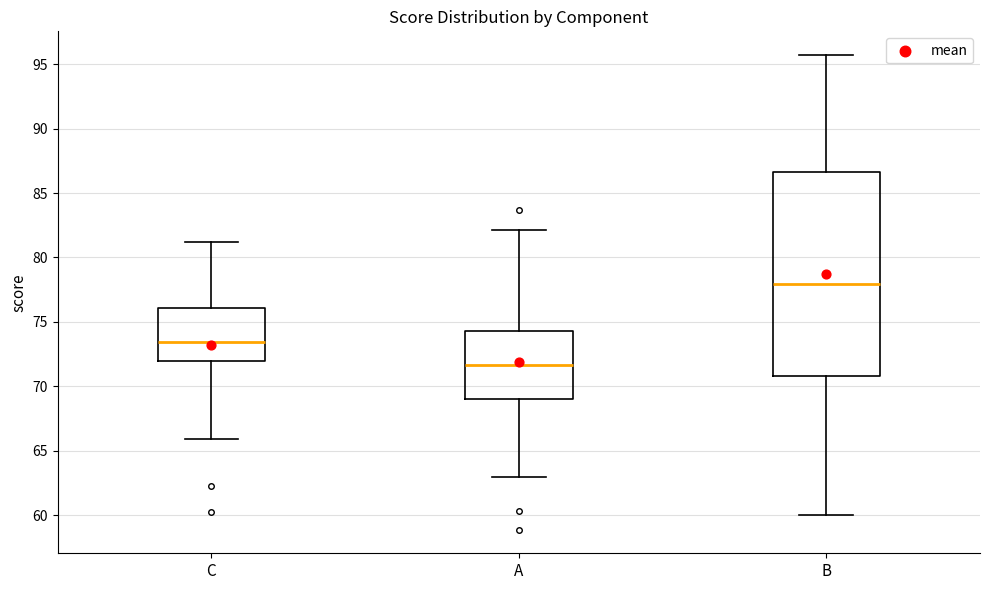

Where is the upper edge of the box for A on the y-axis? The values are not printed on the chart, so give them approximately, as read against the axis.

74.5